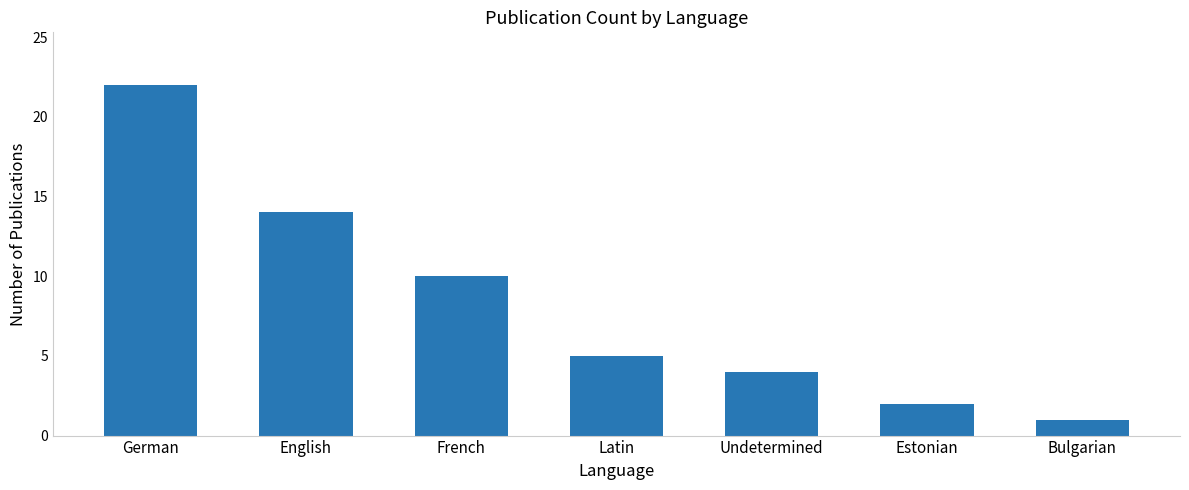

What position from the right is French?

5